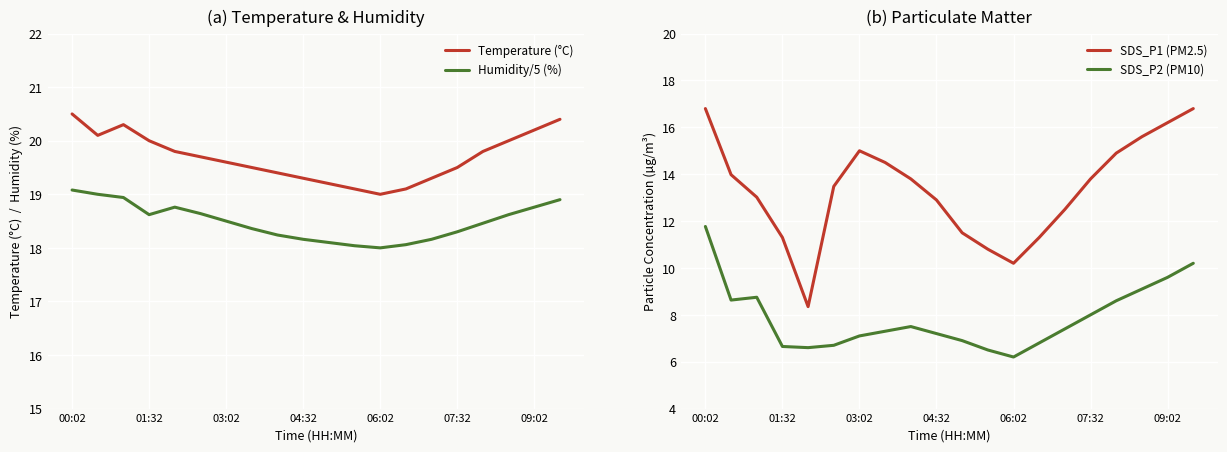

Which series has the largest range (max minus min)?

SDS_P1 (PM2.5)